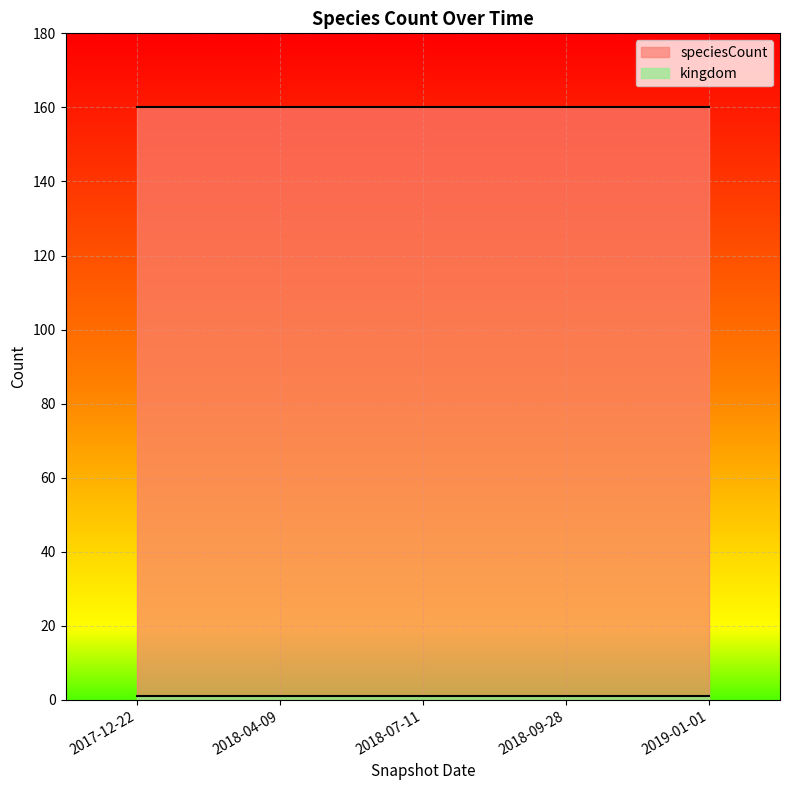

At which category is the sum across all series the highest?

2017-12-22